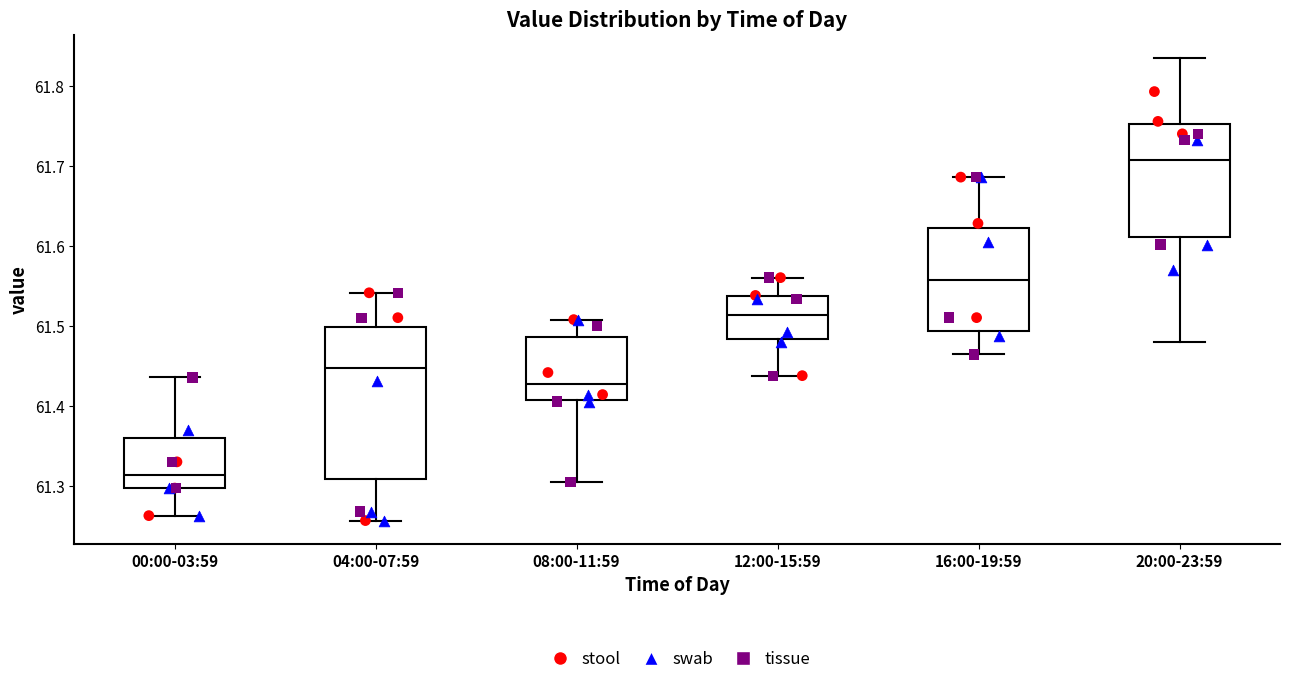

Reading left to right, transcribe this box plot: for each box, give where its median line is, the range the box spans, and where its two whiskers end, as read against the y-axis. The values are not printed on the chart, so give them approximately, as read against the axis.

00:00-03:59: median 61.31, box 61.30 to 61.36, whiskers 61.26 to 61.44
04:00-07:59: median 61.45, box 61.31 to 61.50, whiskers 61.26 to 61.54
08:00-11:59: median 61.43, box 61.41 to 61.49, whiskers 61.30 to 61.51
12:00-15:59: median 61.51, box 61.48 to 61.54, whiskers 61.44 to 61.56
16:00-19:59: median 61.56, box 61.49 to 61.62, whiskers 61.46 to 61.69
20:00-23:59: median 61.71, box 61.61 to 61.75, whiskers 61.48 to 61.83